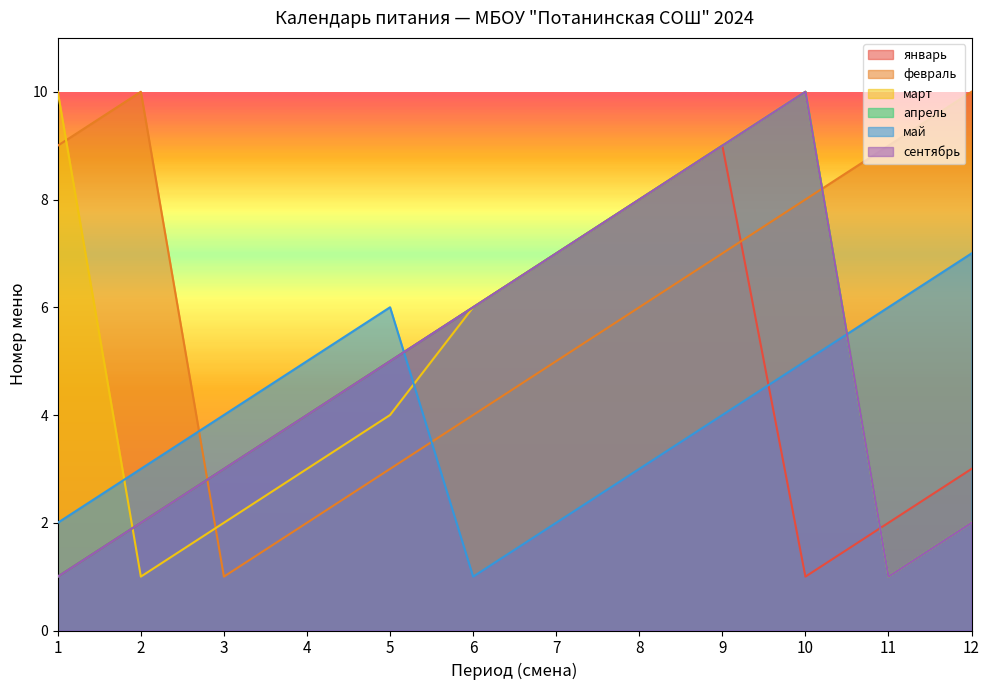

What is the greatest value displayed?

10